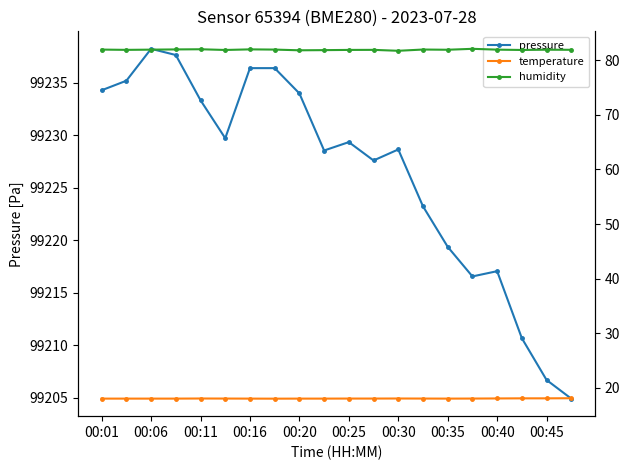

How many interior local valleys does the pressure series have?

4